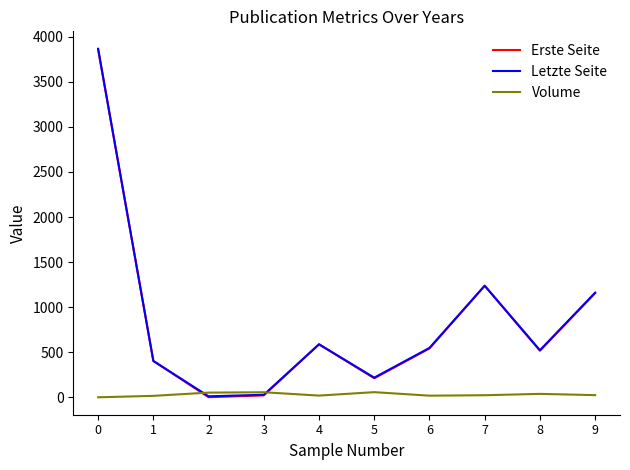

The value of Letzte Seite at 1 is 553. True or false?

False